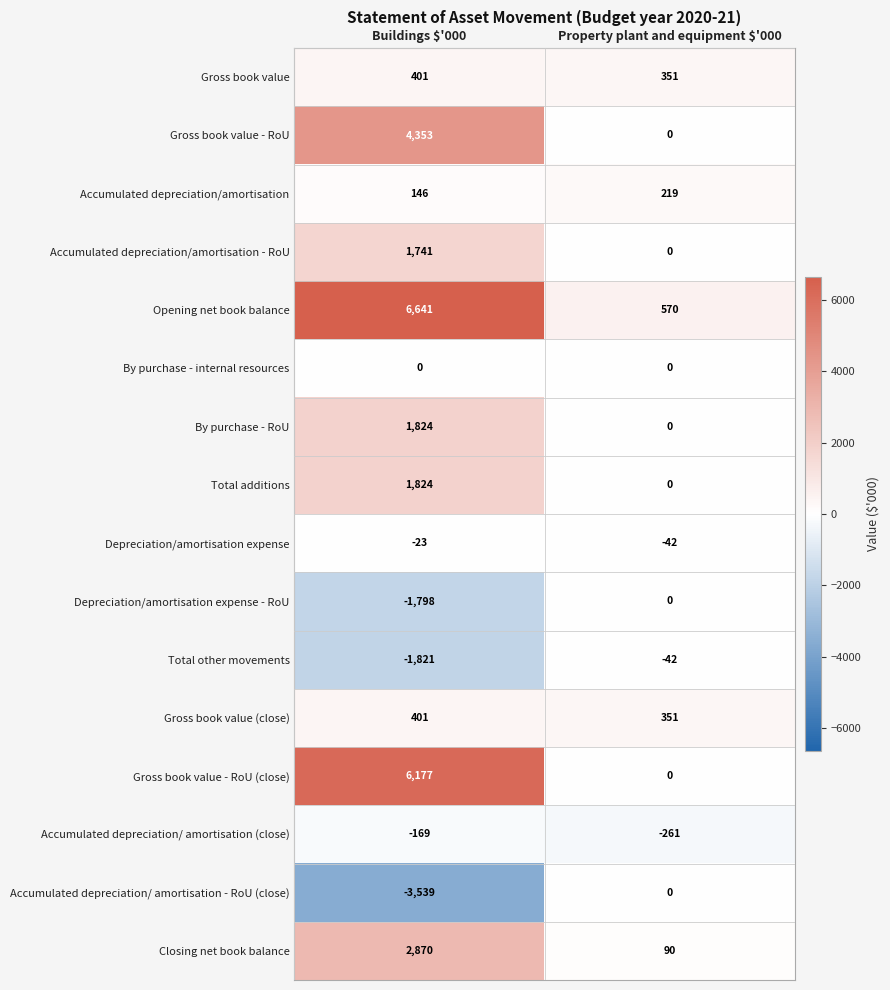

True or false: Gross book value (close) has a value of 86 at Property plant and equipment $'000.

False